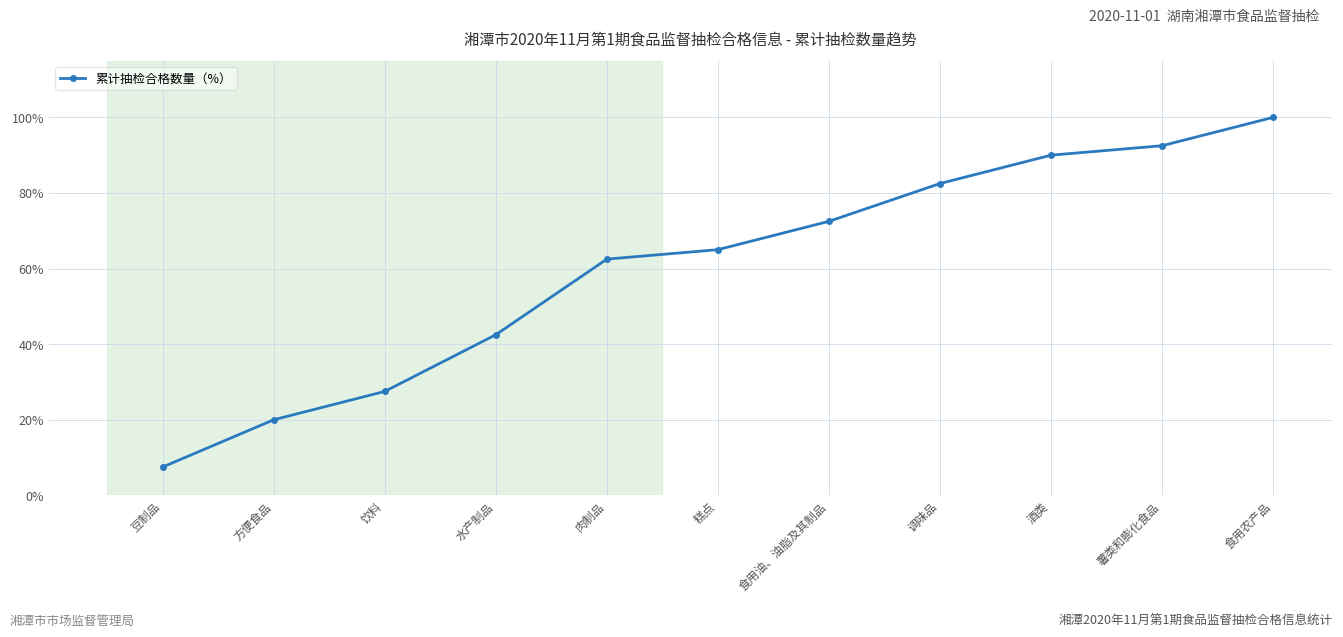

What is the sum of the values at 食用油、油脂及其制品 and 糕点?

137.5